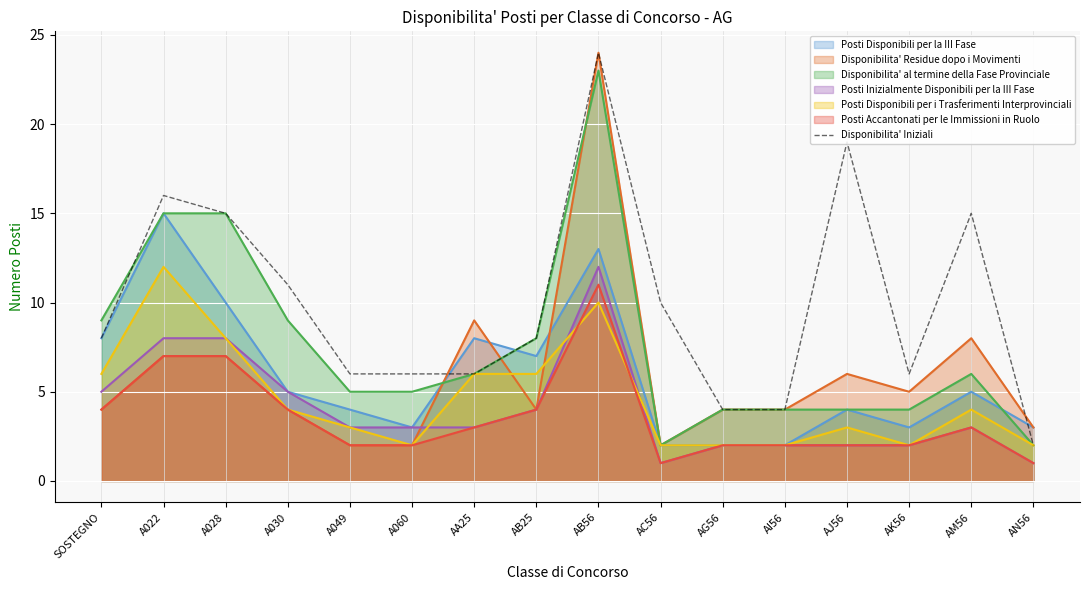

True or false: Posti Accantonati per le Immissioni in Ruolo and Disponibilita' al termine della Fase Provinciale cross at least once.

False